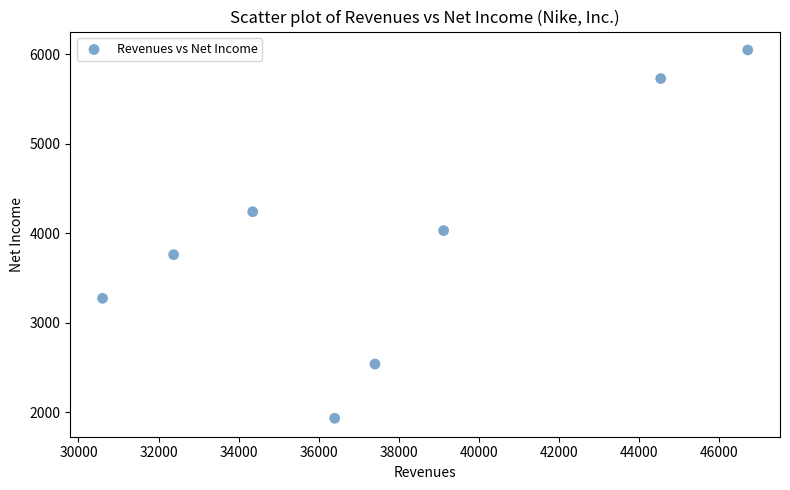

What is the range of Y values (max minus min)?

4113